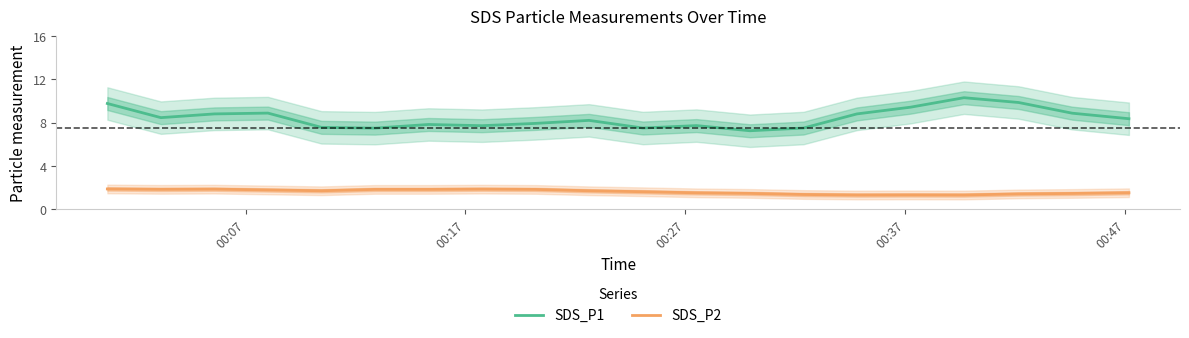

What is the minimum value for SDS_P2?

1.3